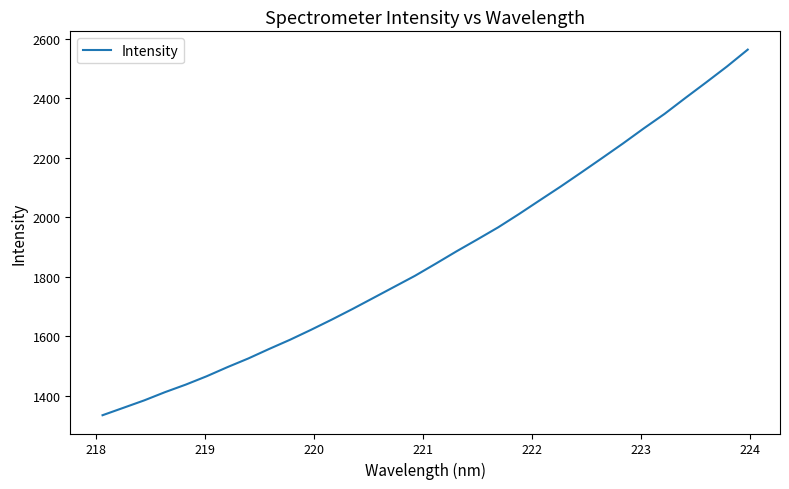

What is the minimum value shown in the chart?

1334.4